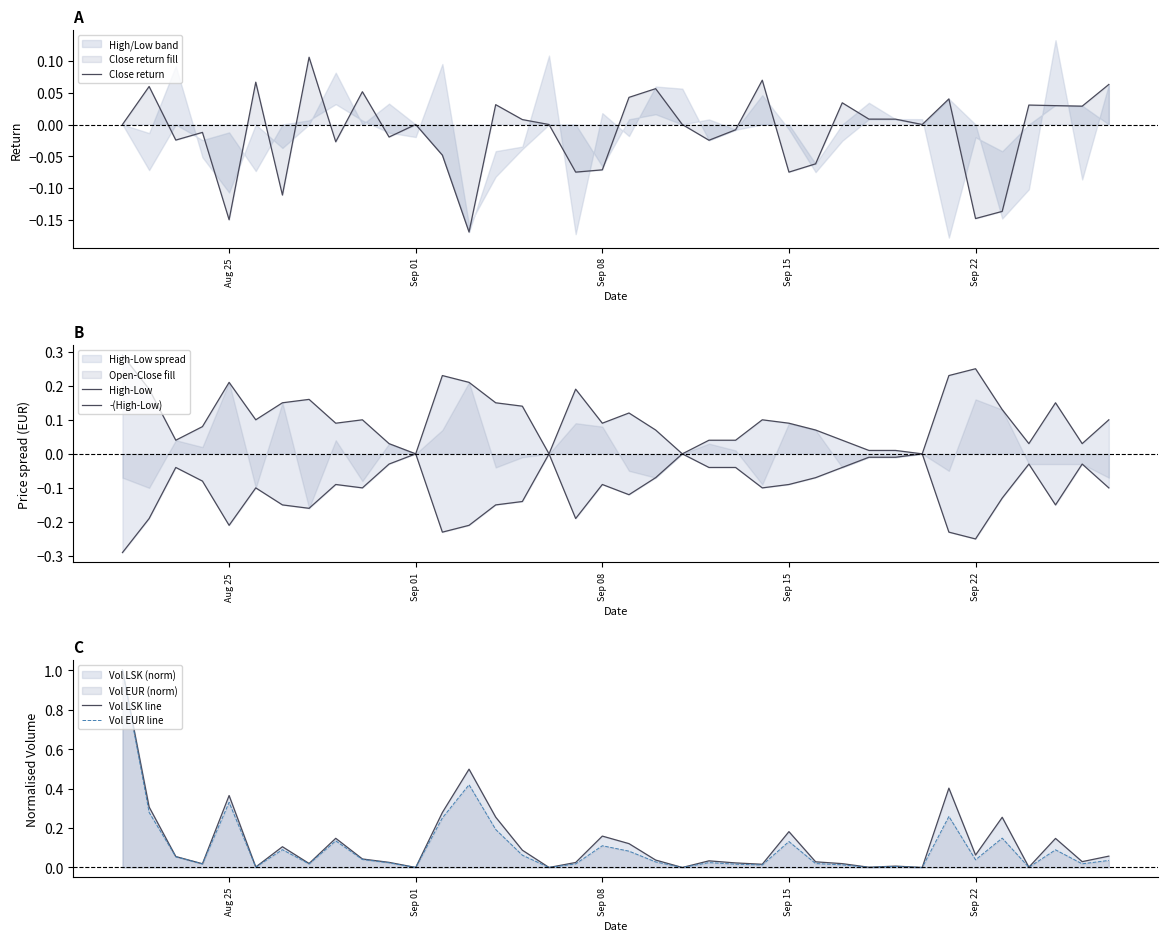

Does the chart have visible grid lines?

No